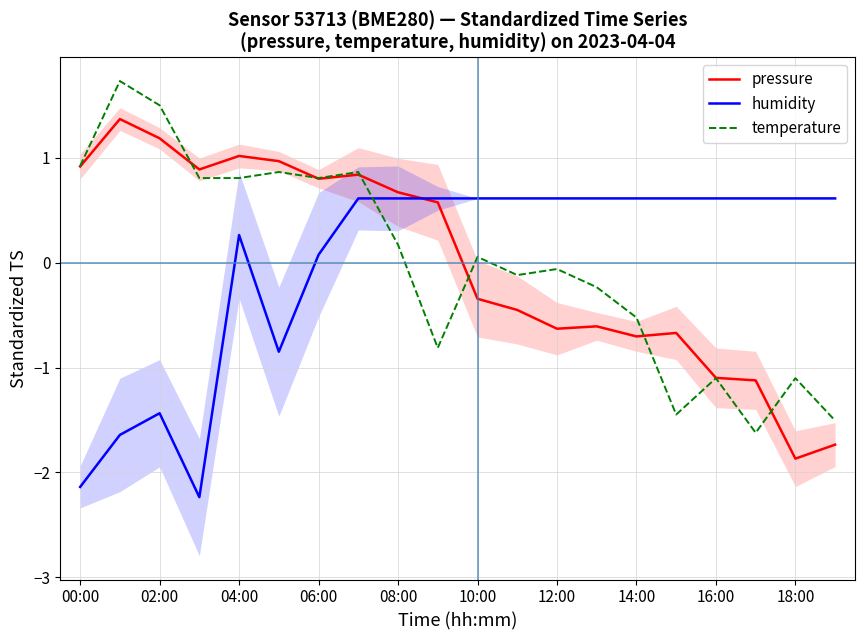

Reading left to right, transcribe all the data shown in this chart.

pressure: 0.9	1.4	1.2	0.9	1.0	1.0	0.8	0.8	0.7	0.6	-0.3	-0.5	-0.6	-0.6	-0.7	-0.7	-1.1	-1.1	-1.9	-1.7
humidity: -2.1	-1.6	-1.4	-2.2	0.3	-0.8	0.1	0.6	0.6	0.6	0.6	0.6	0.6	0.6	0.6	0.6	0.6	0.6	0.6	0.6
temperature: 0.9	1.7	1.5	0.8	0.8	0.9	0.8	0.9	0.2	-0.8	0.1	-0.1	-0.1	-0.2	-0.5	-1.4	-1.1	-1.6	-1.1	-1.5